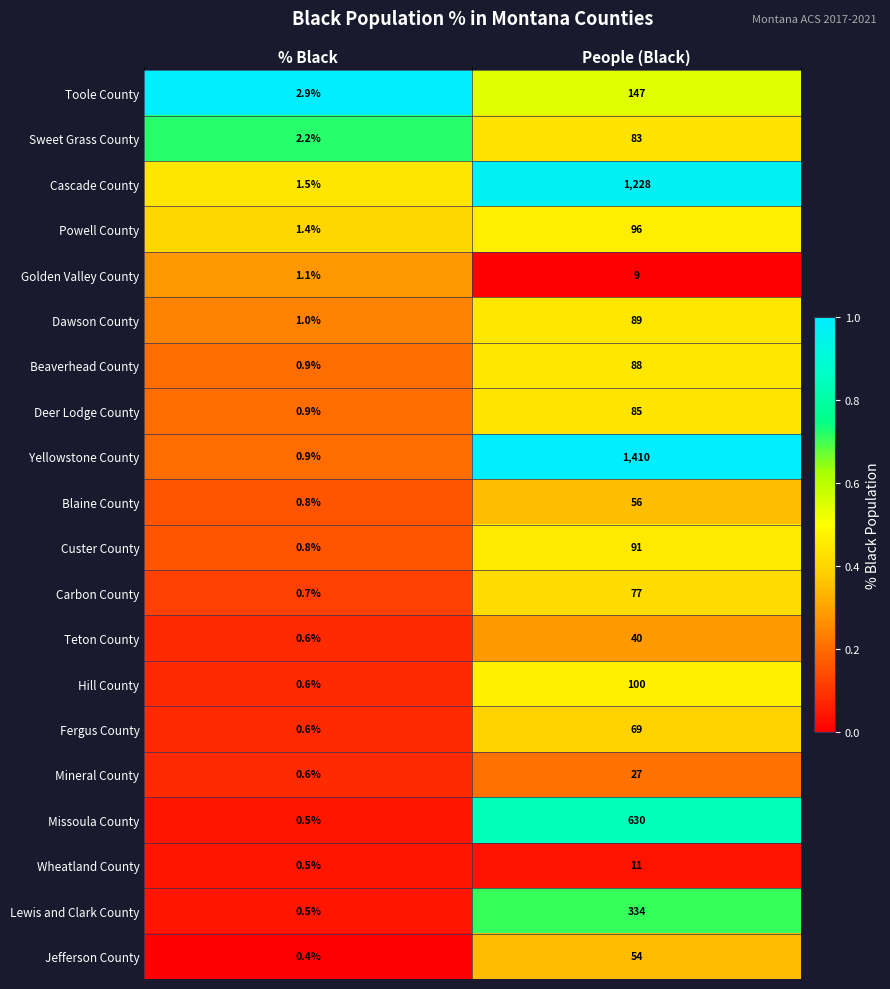

Rank the series at People (Black) from lowest to highest value.

Golden Valley County, Wheatland County, Mineral County, Teton County, Jefferson County, Blaine County, Fergus County, Carbon County, Sweet Grass County, Deer Lodge County, Beaverhead County, Dawson County, Custer County, Powell County, Hill County, Toole County, Lewis and Clark County, Missoula County, Cascade County, Yellowstone County